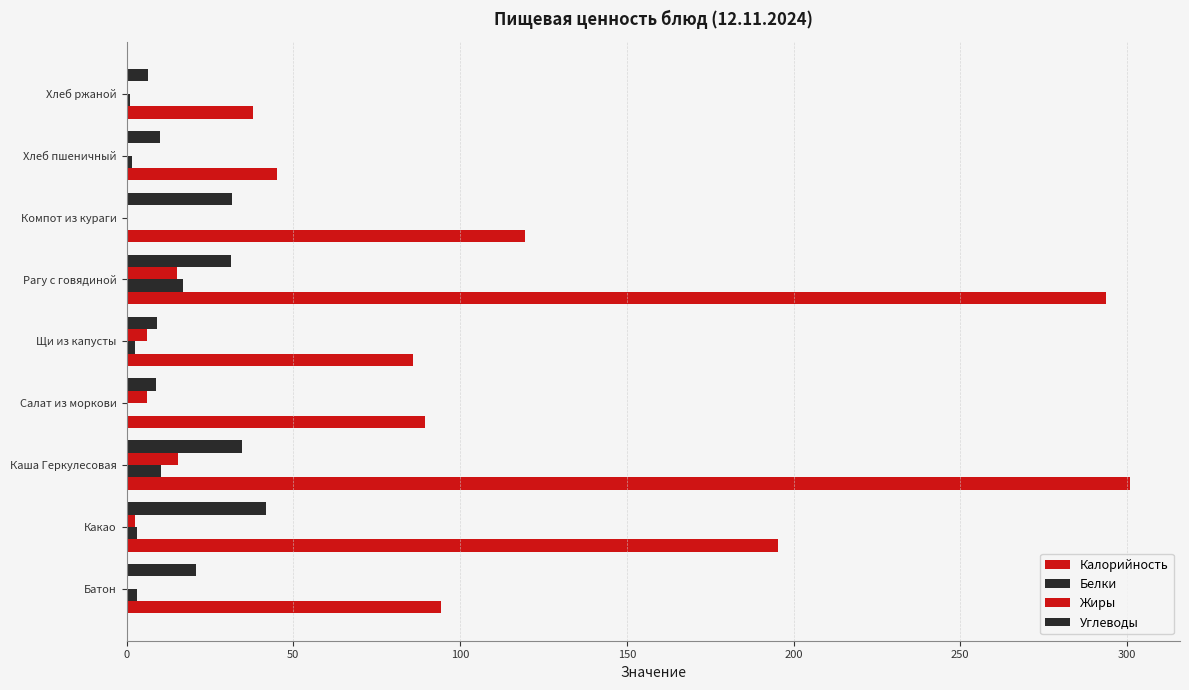

How many data points in Калорийность are above 94?

5